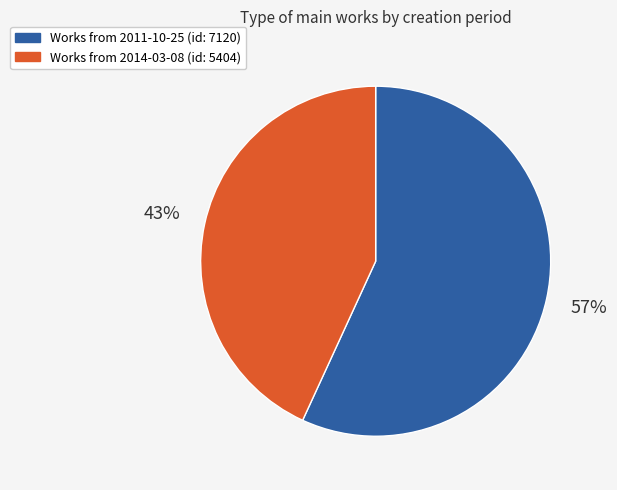

Is there a majority slice in this chart?

Yes